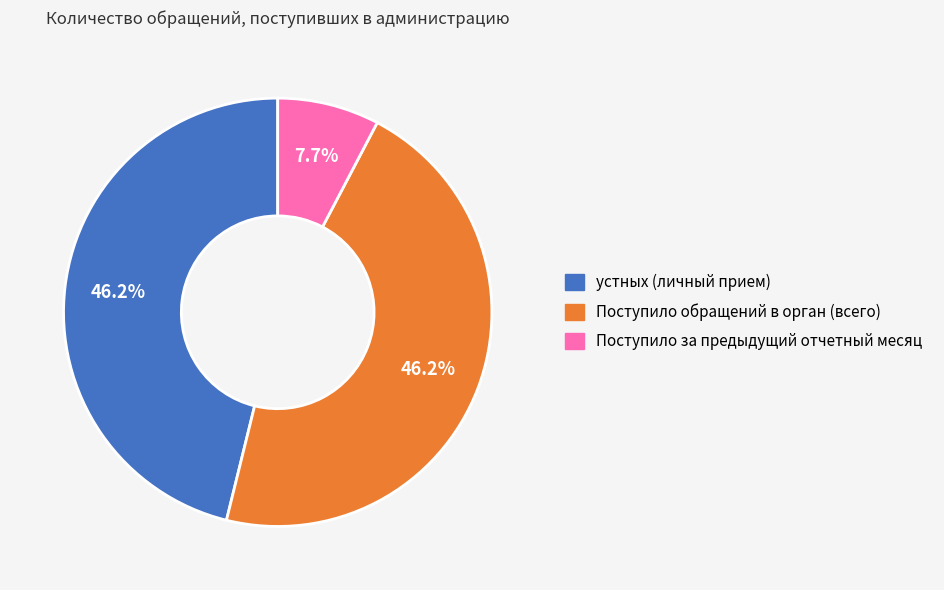

What is the ratio of the value at Поступило обращений в орган (всего) to the value at Поступило за предыдущий отчетный месяц?

6.0